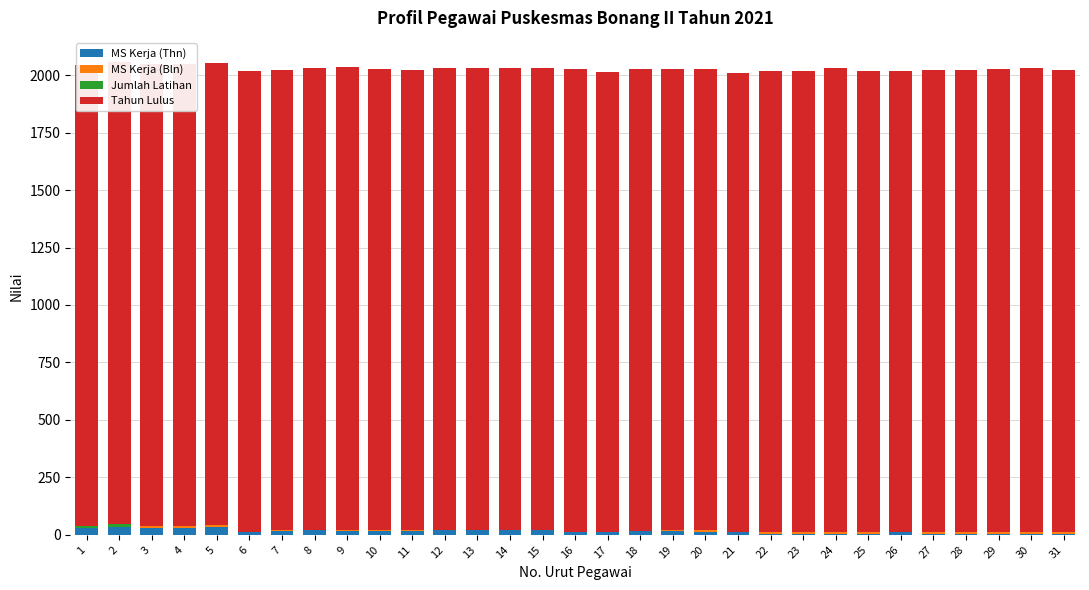

What is the sum of all MS Kerja (Thn) values?

445